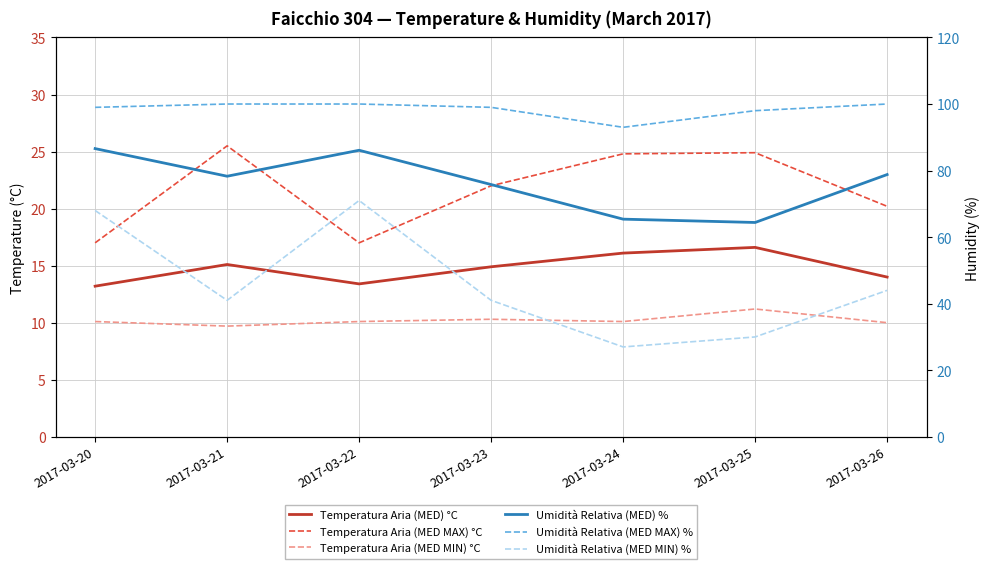

True or false: Temperatura Aria (MED MIN) °C has a value of 2.4 at 2017-03-20.

False